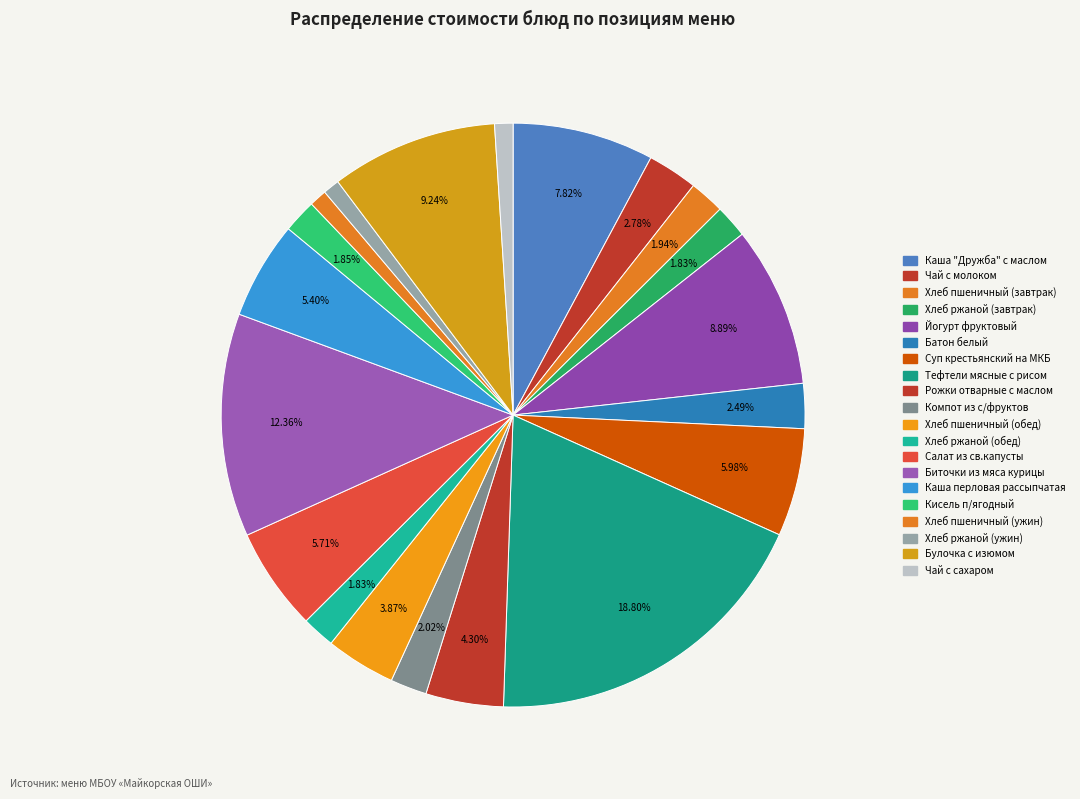

Is it true that Хлеб ржаной (завтрак) is 2% of the pie?

True